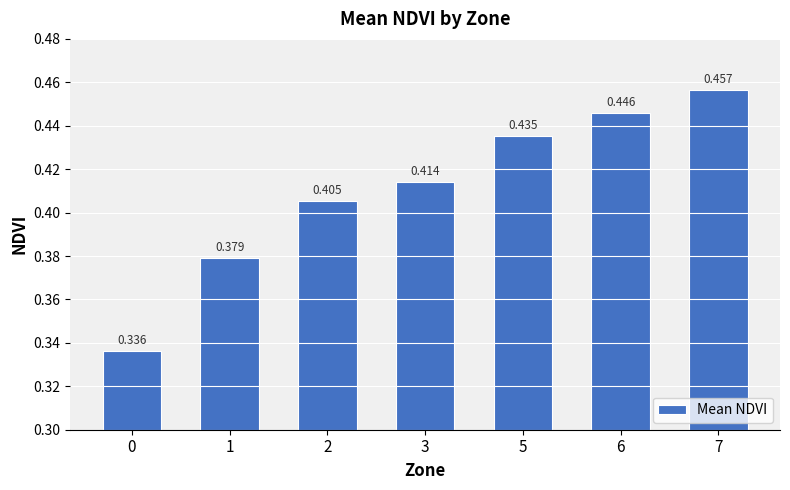

True or false: the data shows 0.5 at 7.

True